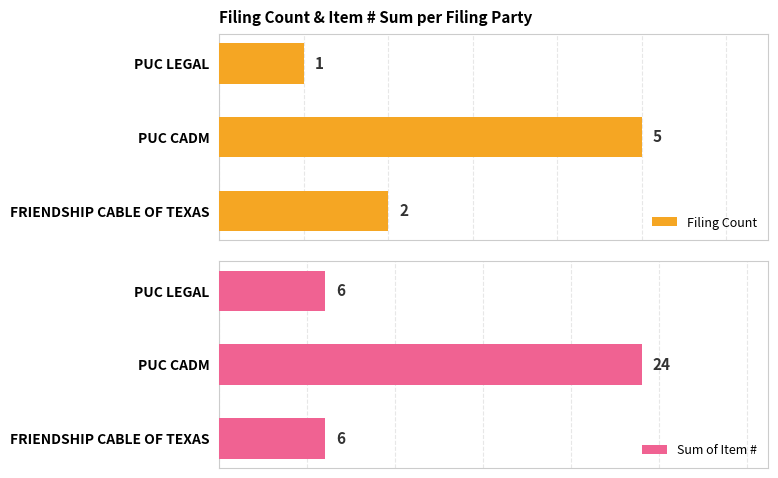

How many distinct data groups are displayed?

2